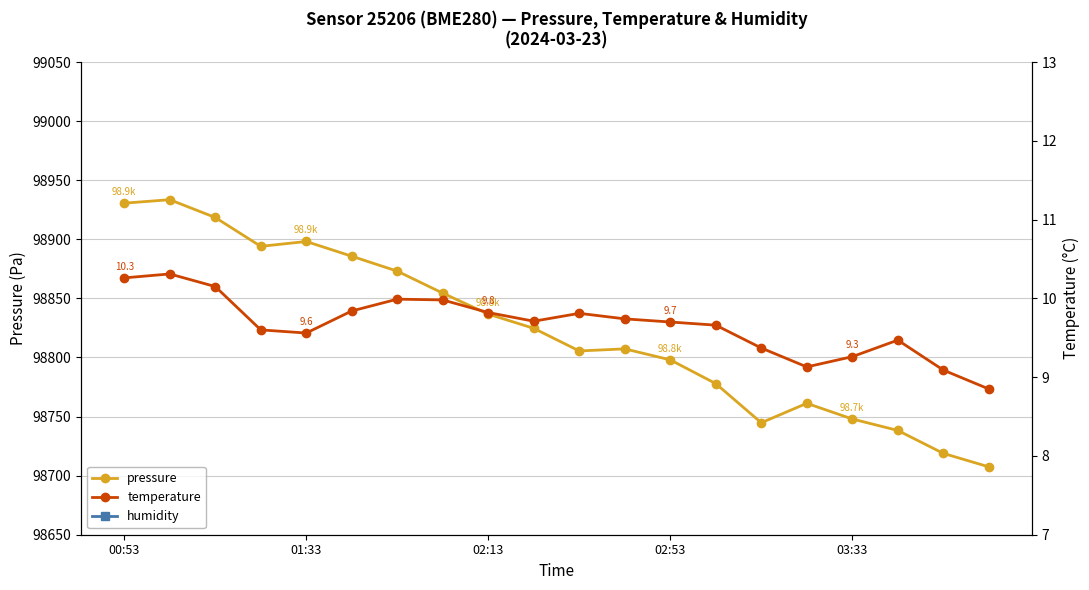

What is the maximum value for pressure?

98933.5